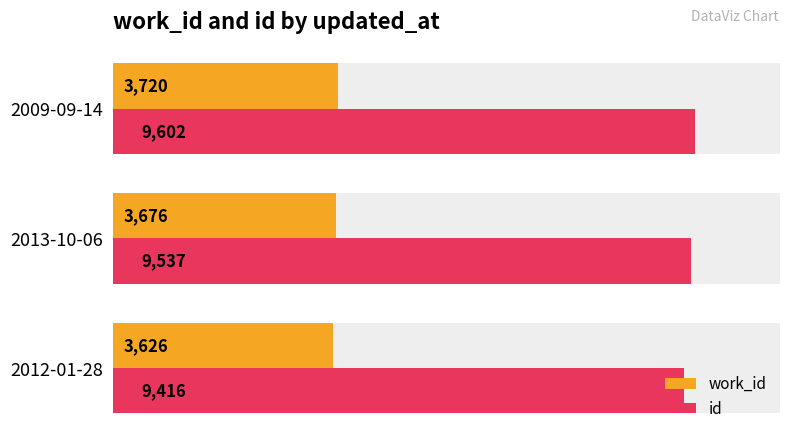

The id series shows 3754 at 2013-10-06. True or false?

False